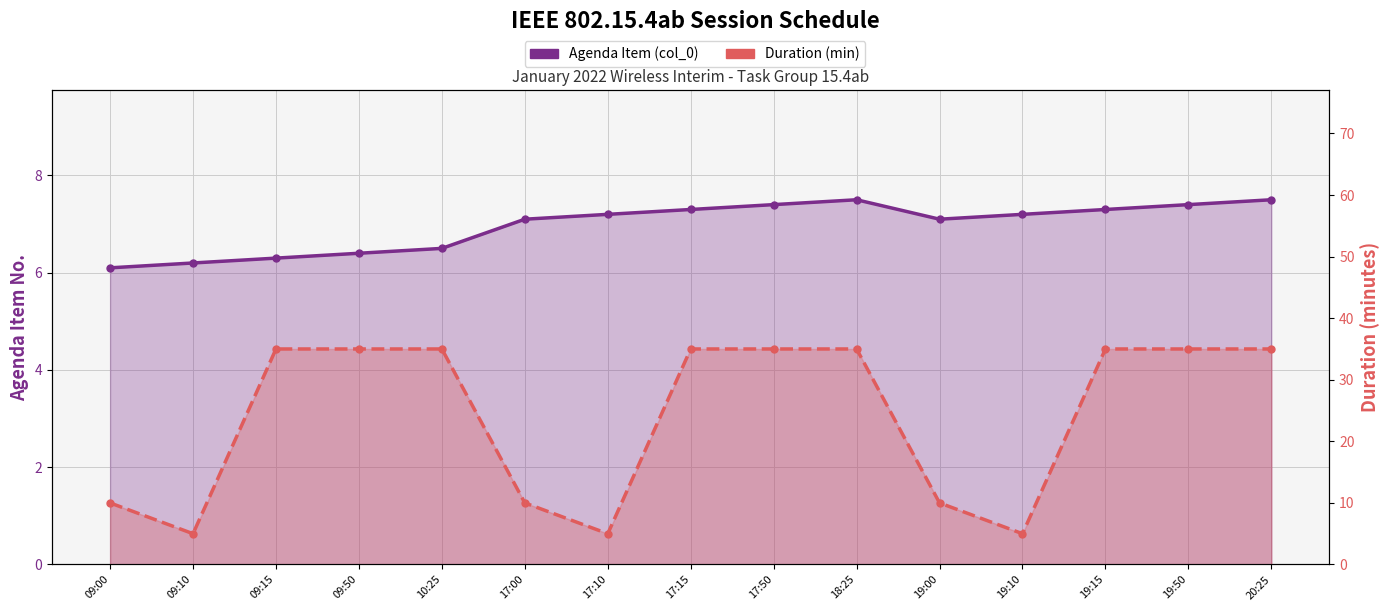

What is the smallest value displayed?

5.0